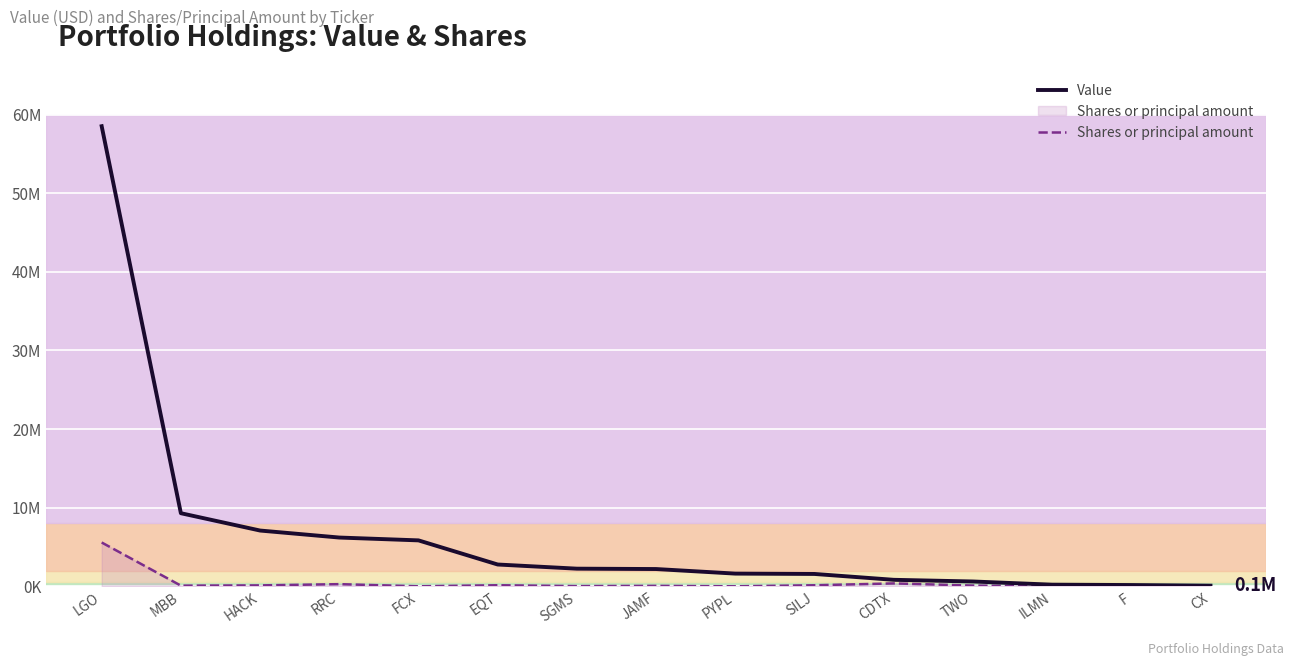

True or false: Value and Shares or principal amount intersect in this chart.

False